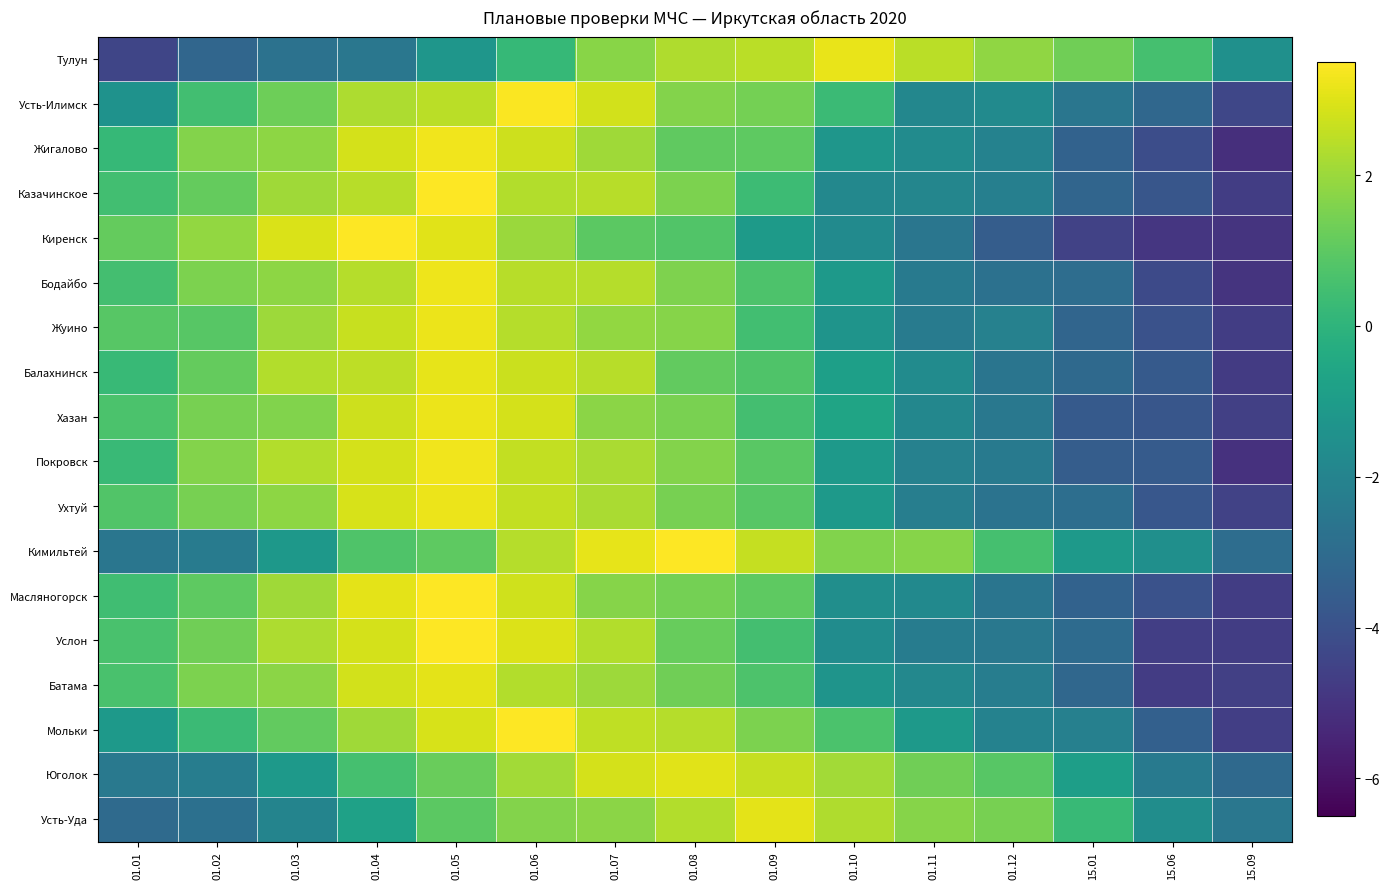

Reading left to right, list all the values displayed in this chart.

Тулун: 01.01=-4.4	01.02=-3.2	01.03=-2.7	01.04=-2.5	01.05=-1.3	01.06=0.2	01.07=1.7	01.08=2.3	01.09=2.5	01.10=3.2	01.11=2.5	01.12=1.9	15.01=1.3	15.06=0.5	15.09=-1.5
Усть-Илимск: 01.01=-1.4	01.02=0.5	01.03=1.3	01.04=2.3	01.05=2.5	01.06=3.4	01.07=2.8	01.08=1.6	01.09=1.4	01.10=0.3	01.11=-1.9	01.12=-1.7	15.01=-2.6	15.06=-3.2	15.09=-4.4
Жигалово: 01.01=0.2	01.02=1.7	01.03=1.8	01.04=2.9	01.05=3.3	01.06=2.7	01.07=2.1	01.08=1.0	01.09=1.0	01.10=-1.2	01.11=-1.7	01.12=-2.1	15.01=-3.4	15.06=-4.1	15.09=-5.1
Казачинское: 01.01=0.5	01.02=1.1	01.03=2.1	01.04=2.4	01.05=3.5	01.06=2.4	01.07=2.4	01.08=1.5	01.09=0.3	01.10=-1.8	01.11=-1.9	01.12=-2.2	15.01=-3.3	15.06=-3.8	15.09=-4.7
Киренск: 01.01=1.2	01.02=1.9	01.03=2.9	01.04=3.5	01.05=3.1	01.06=2.0	01.07=1.0	01.08=0.8	01.09=-1.0	01.10=-1.7	01.11=-2.6	01.12=-3.5	15.01=-4.5	15.06=-4.9	15.09=-5.0
Бодайбо: 01.01=0.5	01.02=1.5	01.03=1.8	01.04=2.4	01.05=3.3	01.06=2.4	01.07=2.4	01.08=1.6	01.09=0.7	01.10=-1.1	01.11=-2.4	01.12=-2.8	15.01=-2.9	15.06=-4.2	15.09=-5.0
Жуино: 01.01=0.9	01.02=0.9	01.03=2.0	01.04=2.7	01.05=3.2	01.06=2.4	01.07=1.9	01.08=1.7	01.09=0.5	01.10=-1.3	01.11=-2.3	01.12=-2.1	15.01=-3.2	15.06=-4.0	15.09=-4.7
Балахнинск: 01.01=0.2	01.02=1.1	01.03=2.4	01.04=2.5	01.05=3.1	01.06=2.7	01.07=2.4	01.08=1.1	01.09=0.8	01.10=-0.9	01.11=-1.7	01.12=-2.6	15.01=-3.1	15.06=-3.7	15.09=-4.8
Хазан: 01.01=0.7	01.02=1.5	01.03=1.6	01.04=2.7	01.05=3.2	01.06=2.8	01.07=1.7	01.08=1.5	01.09=0.5	01.10=-0.7	01.11=-1.9	01.12=-2.5	15.01=-3.7	15.06=-3.8	15.09=-4.6
Покровск: 01.01=0.3	01.02=1.6	01.03=2.4	01.04=2.8	01.05=3.3	01.06=2.6	01.07=2.2	01.08=1.6	01.09=0.9	01.10=-1.1	01.11=-2.1	01.12=-2.4	15.01=-3.5	15.06=-3.6	15.09=-5.1
Ухтуй: 01.01=0.8	01.02=1.4	01.03=1.8	01.04=2.9	01.05=3.2	01.06=2.6	01.07=2.2	01.08=1.4	01.09=0.9	01.10=-1.1	01.11=-2.2	01.12=-2.7	15.01=-2.9	15.06=-3.8	15.09=-4.5
Кимильтей: 01.01=-2.6	01.02=-2.3	01.03=-1.2	01.04=0.7	01.05=1.0	01.06=2.4	01.07=3.1	01.08=3.5	01.09=2.6	01.10=1.6	01.11=1.7	01.12=0.5	15.01=-1.1	15.06=-1.5	15.09=-2.9
Масляногорск: 01.01=0.4	01.02=1.0	01.03=2.1	01.04=3.1	01.05=3.5	01.06=2.8	01.07=1.7	01.08=1.4	01.09=1.0	01.10=-1.5	01.11=-1.8	01.12=-2.6	15.01=-3.4	15.06=-4.0	15.09=-4.7
Услон: 01.01=0.6	01.02=1.3	01.03=2.3	01.04=2.9	01.05=3.5	01.06=3.0	01.07=2.4	01.08=1.2	01.09=0.5	01.10=-1.6	01.11=-2.3	01.12=-2.5	15.01=-3.0	15.06=-4.6	15.09=-4.7
Батама: 01.01=0.6	01.02=1.5	01.03=1.8	01.04=2.8	01.05=3.1	01.06=2.3	01.07=2.0	01.08=1.3	01.09=0.7	01.10=-1.3	01.11=-1.8	01.12=-2.3	15.01=-3.2	15.06=-4.7	15.09=-4.6
Мольки: 01.01=-1.1	01.02=0.3	01.03=1.1	01.04=2.1	01.05=2.9	01.06=3.5	01.07=2.5	01.08=2.4	01.09=1.5	01.10=0.7	01.11=-1.1	01.12=-2.1	15.01=-2.2	15.06=-3.4	15.09=-4.7
Юголок: 01.01=-2.5	01.02=-2.3	01.03=-1.1	01.04=0.5	01.05=1.2	01.06=2.1	01.07=2.8	01.08=3.0	01.09=2.6	01.10=2.1	01.11=1.3	01.12=0.9	15.01=-0.9	15.06=-2.4	15.09=-3.1
Усть-Уда: 01.01=-3.0	01.02=-2.8	01.03=-2.0	01.04=-0.8	01.05=1.0	01.06=1.7	01.07=1.8	01.08=2.4	01.09=3.1	01.10=2.3	01.11=1.7	01.12=1.5	15.01=0.2	15.06=-1.6	15.09=-2.5